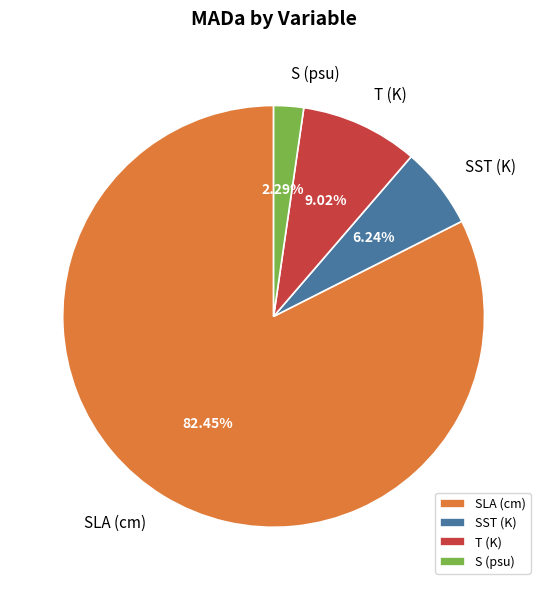

What is the smallest slice in the pie chart?

S (psu)